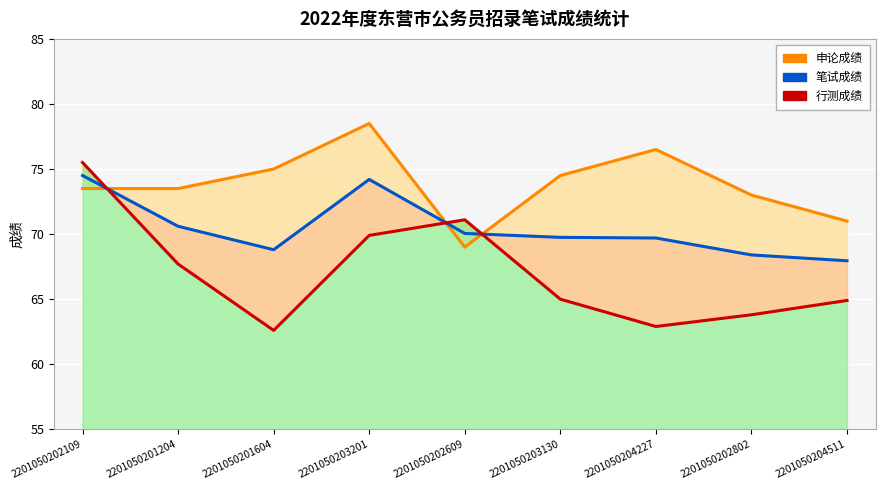

At how many categories does at least one series exceed 74?

5